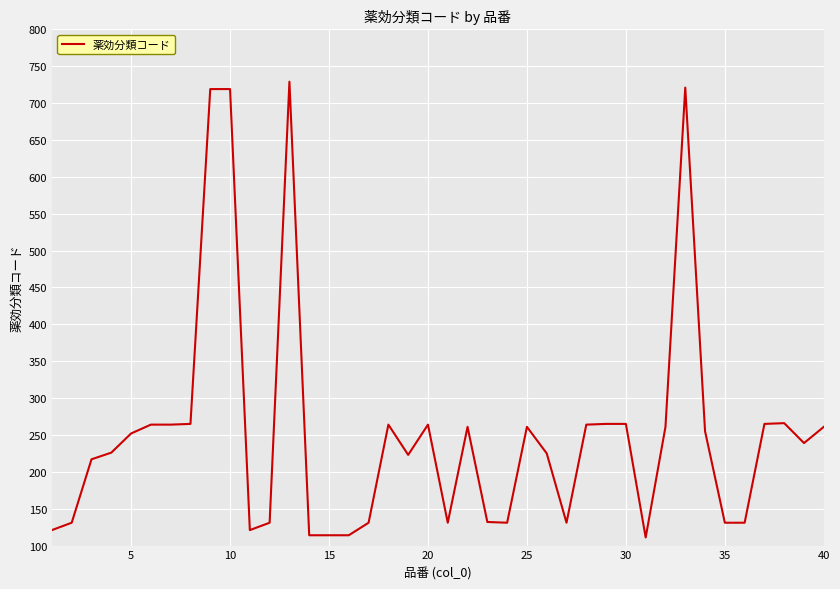

What is the maximum value shown in the chart?

729